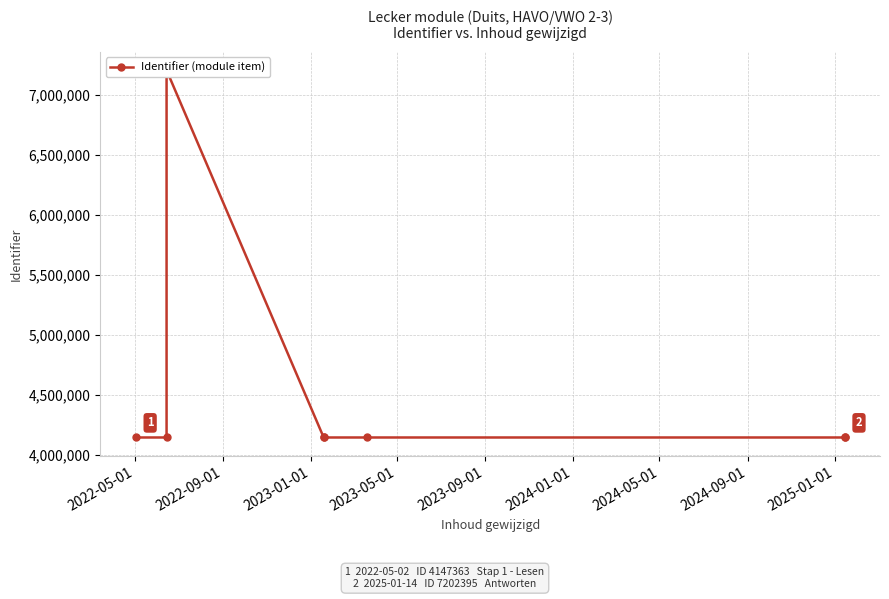

Which label corresponds to the smallest value in the chart?

2024-05-01